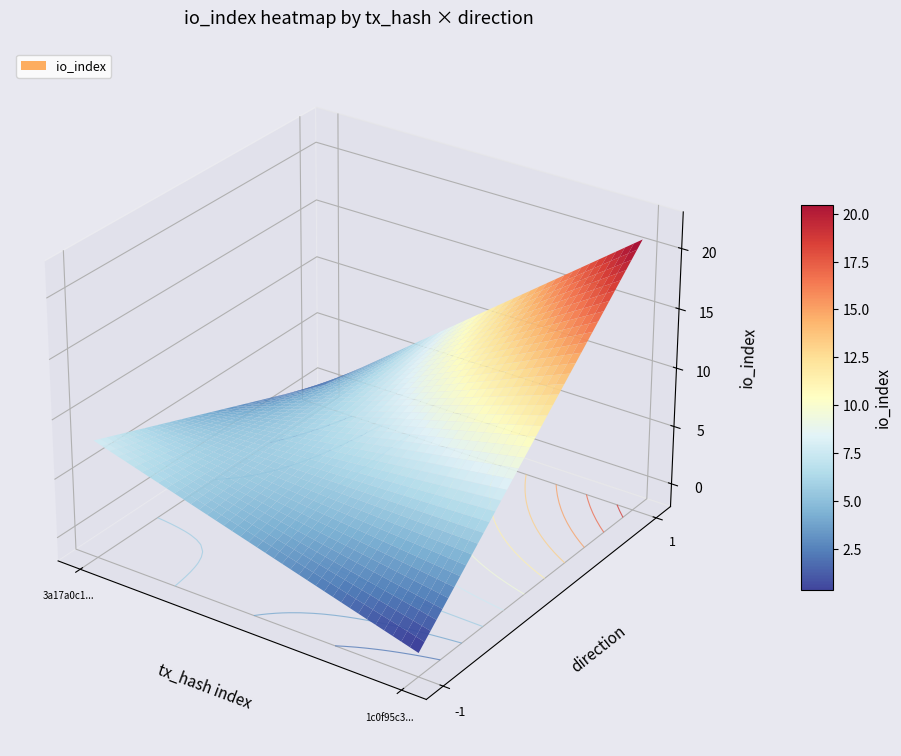

Which has a higher value, io_index or direction?

io_index